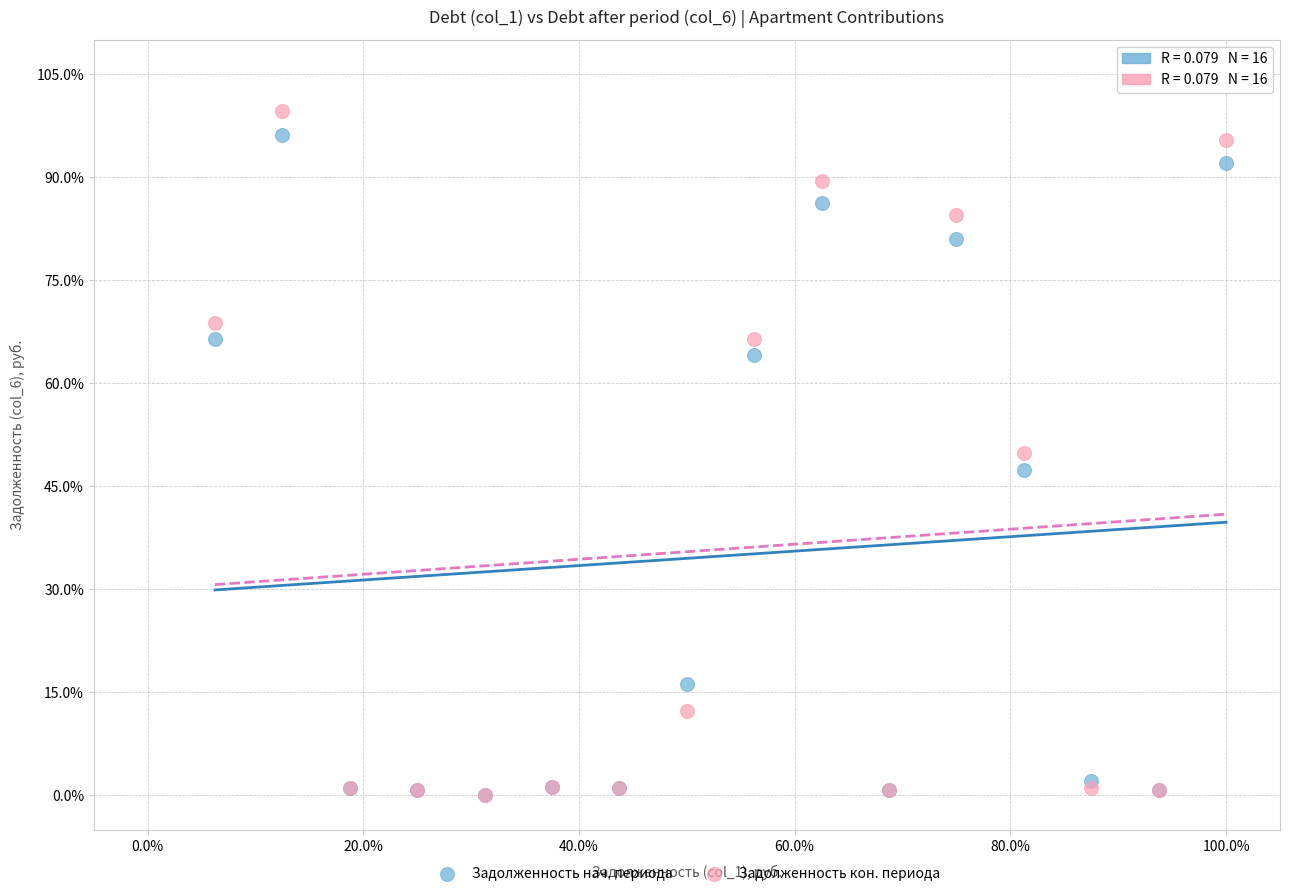

Which series contains the highest Y value?

Задолженность кон. периода